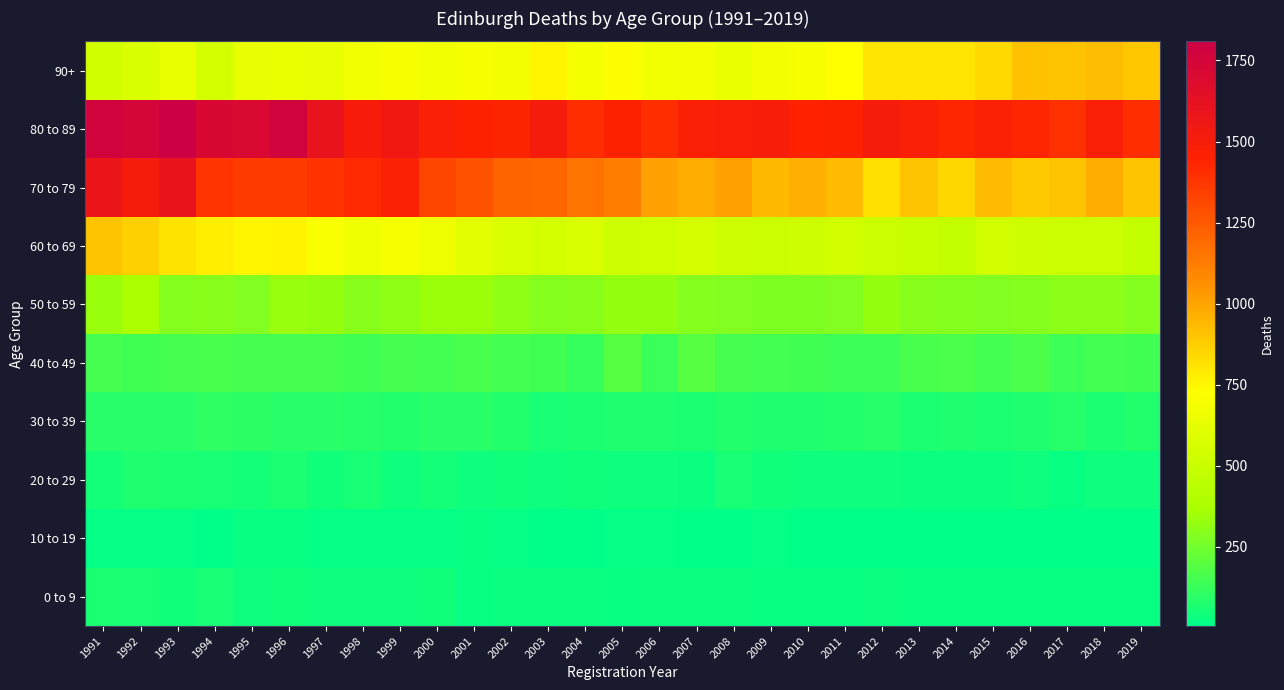

Which series has the largest total across all categories?

80 to 89